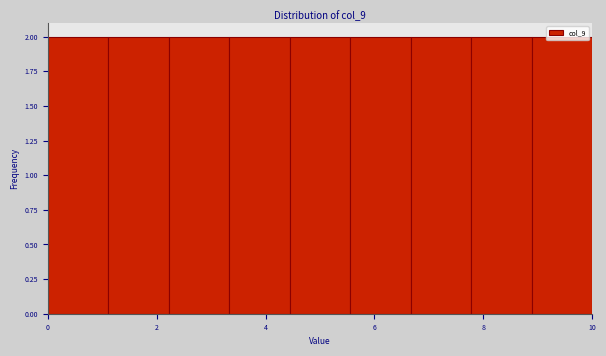

Reading left to right, transcribe this chart: for each bar, give the range it covers on the x-axis and its height. Neither the bar edges nor the heights are printed on the chart, so give them approximately, as read against the axes.

0.0 to 1.2: 2
1.2 to 2.2: 2
2.2 to 3.4: 2
3.4 to 4.4: 2
4.4 to 5.6: 2
5.6 to 6.6: 2
6.6 to 7.8: 2
7.8 to 8.8: 2
8.8 to 10.0: 2